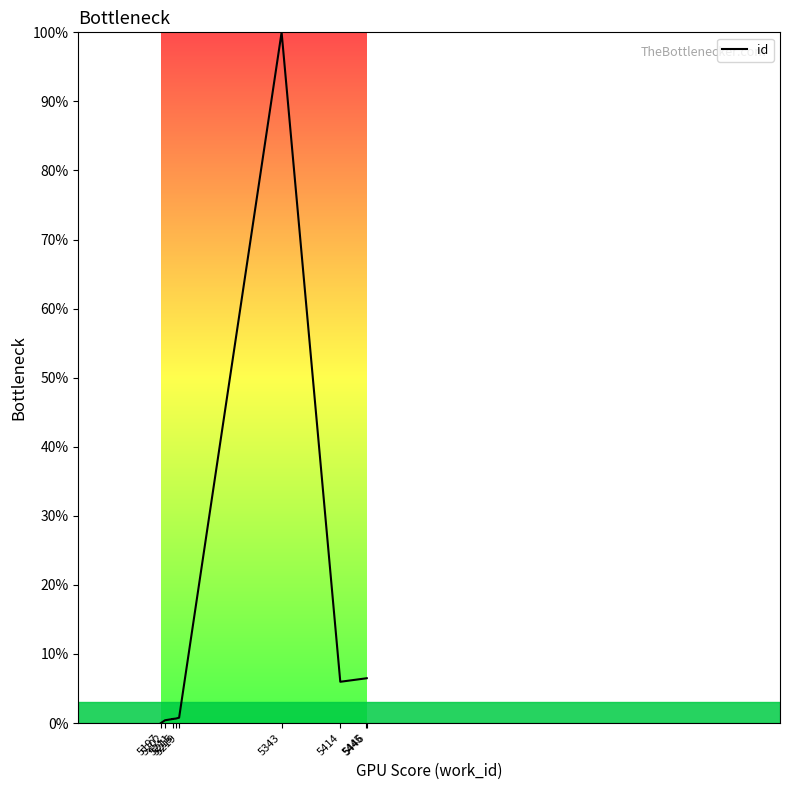

What is the greatest value displayed?

100.0